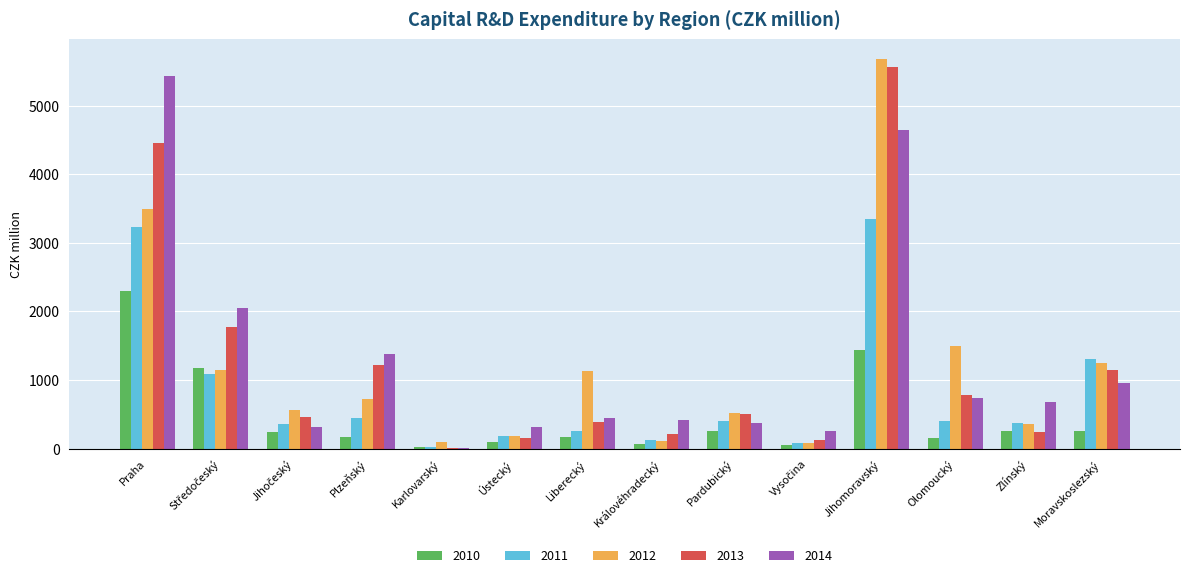

The 2011 series shows 379.2 at Zlínský. True or false?

True